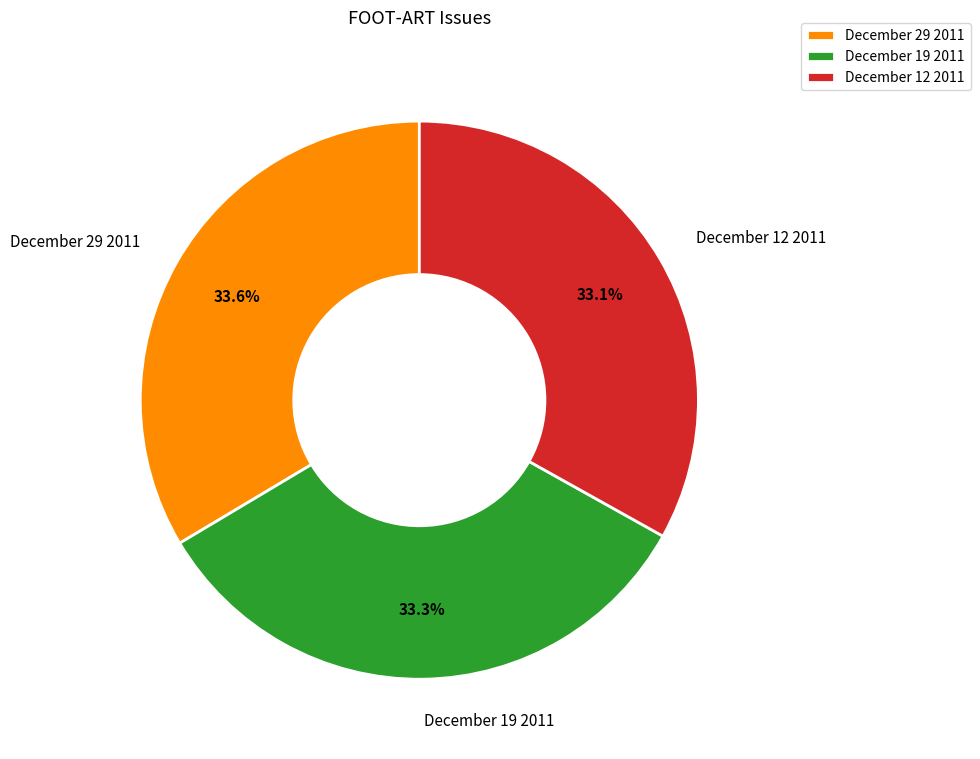

Is the sum of December 29 2011 and December 12 2011 greater than half?

Yes